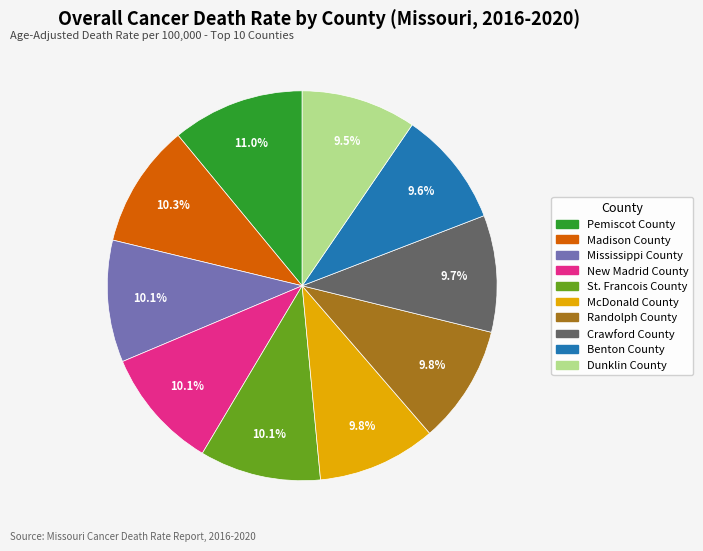

The New Madrid County slice represents 10% of the pie. True or false?

True